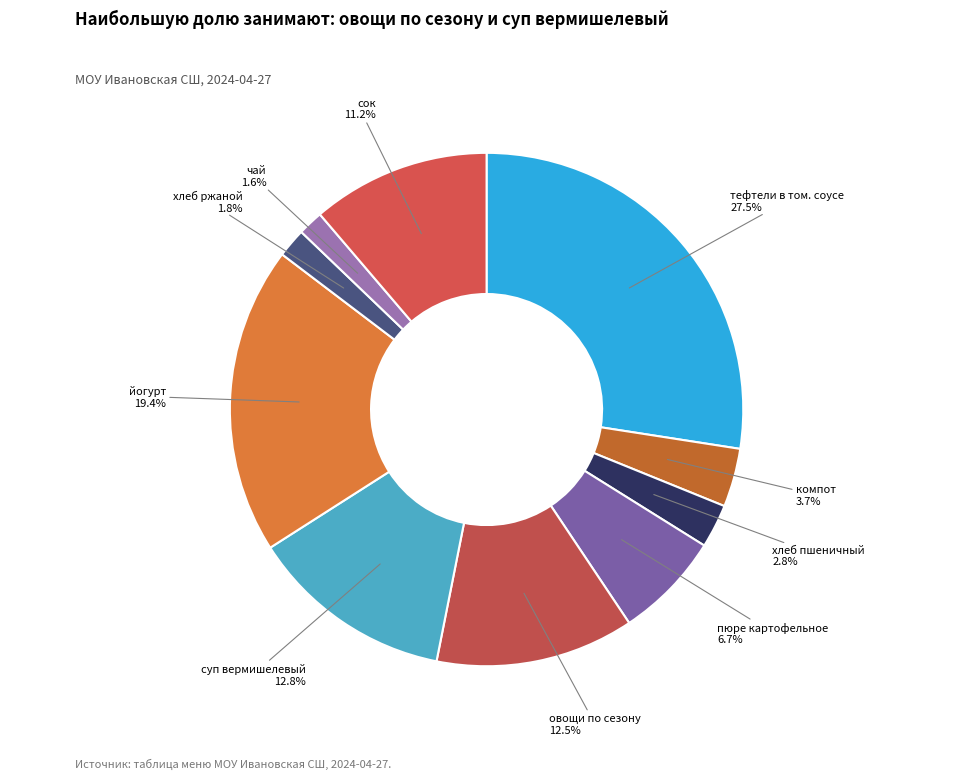

Count the number of slices in the pie.

10